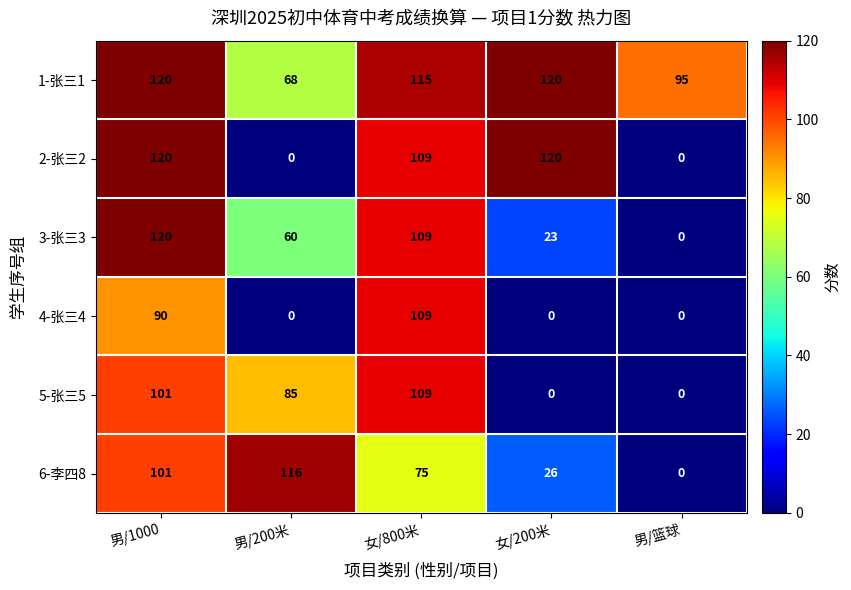

What is the greatest value displayed?

120